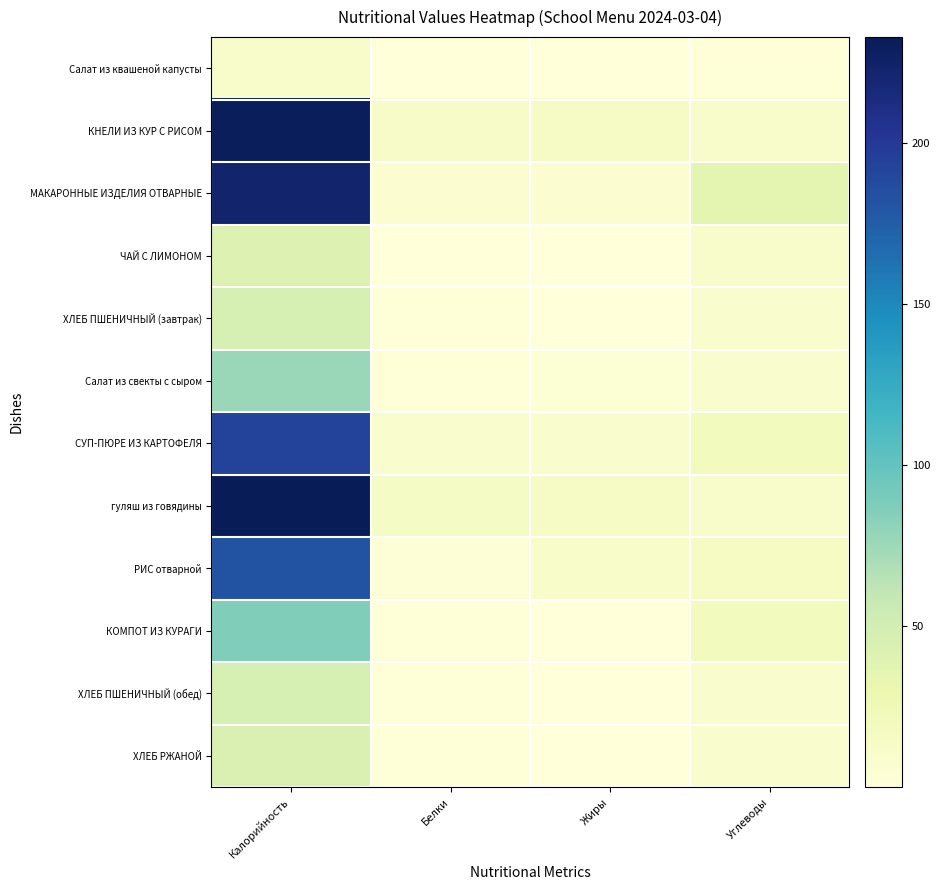

Rank the series at Белки from lowest to highest value.

ЧАЙ С ЛИМОНОМ, Салат из квашеной капусты, КОМПОТ ИЗ КУРАГИ, ХЛЕБ ПШЕНИЧНЫЙ (завтрак), Салат из свекты с сыром, ХЛЕБ ПШЕНИЧНЫЙ (обед), ХЛЕБ РЖАНОЙ, РИС отварной, МАКАРОННЫЕ ИЗДЕЛИЯ ОТВАРНЫЕ, СУП-ПЮРЕ ИЗ КАРТОФЕЛЯ, КНЕЛИ ИЗ КУР С РИСОМ, гуляш из говядины